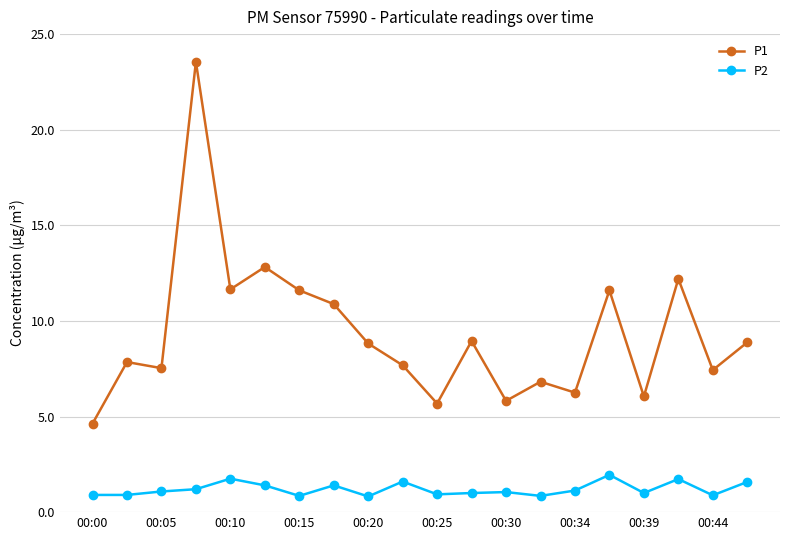

What is the greatest value displayed?

23.6